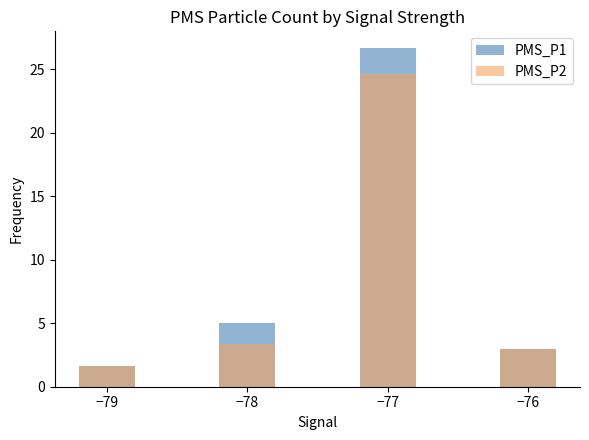

Reading left to right, extract all data points from this chart.

PMS_P1: −79=1.7	−78=5.0	−77=26.7	−76=3.0
PMS_P2: −79=1.7	−78=3.3	−77=24.7	−76=3.0